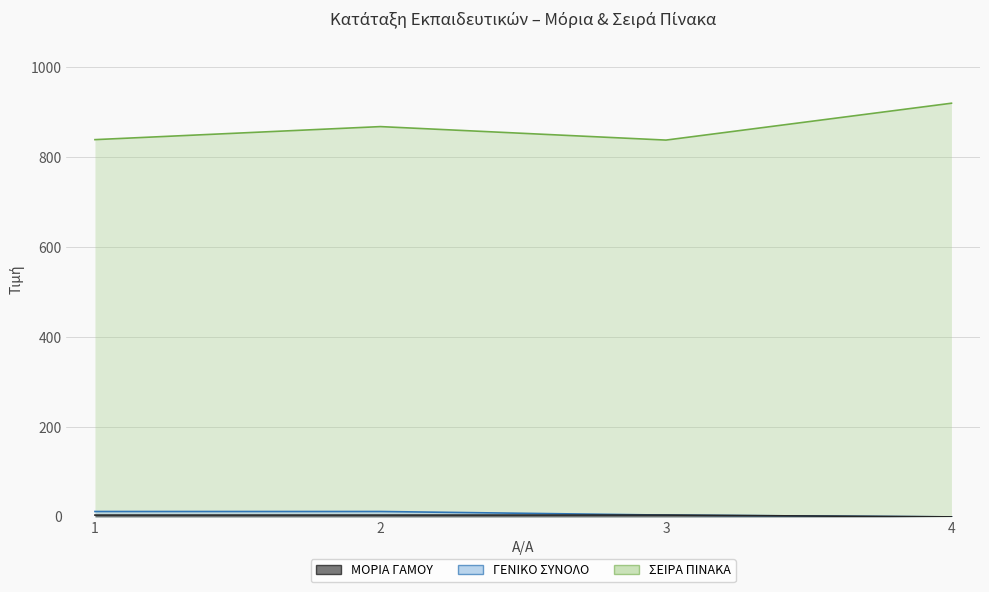

Rank the categories by ΓΕΝΙΚΟ ΣΥΝΟΛΟ value from highest to lowest.

1, 2, 3, 4